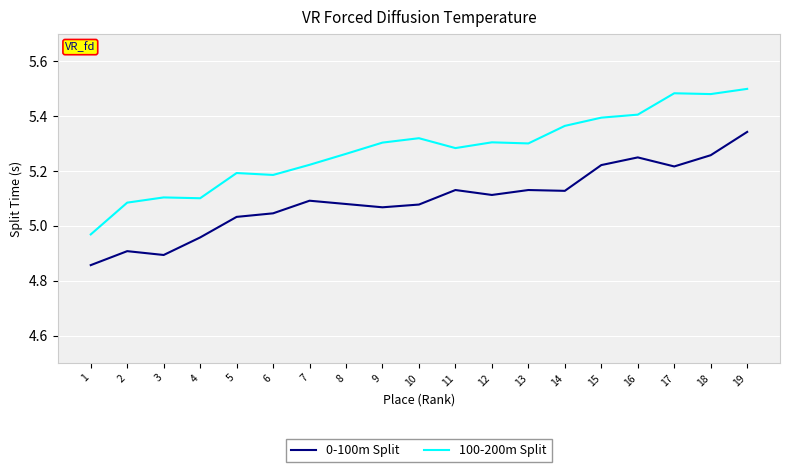

At which category is the sum across all series the highest?

19